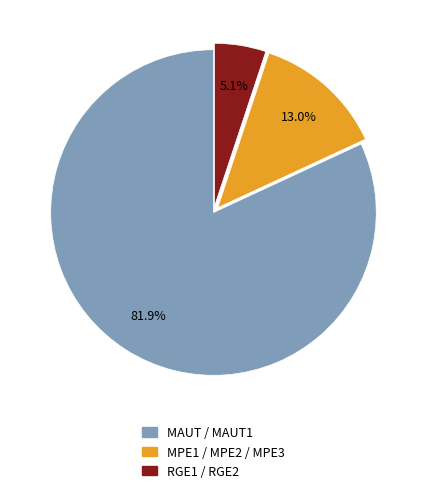

Is there any slice that represents more than half of the pie?

Yes